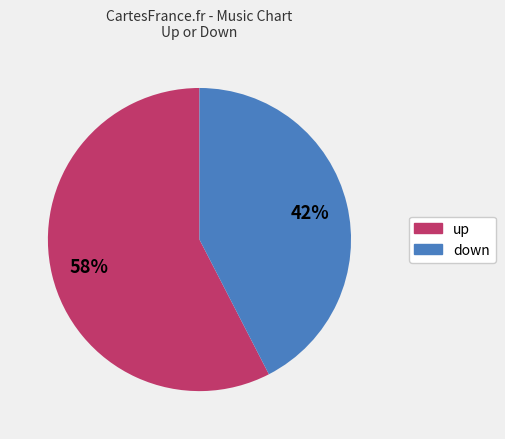

Is the sum of down and up greater than half?

Yes